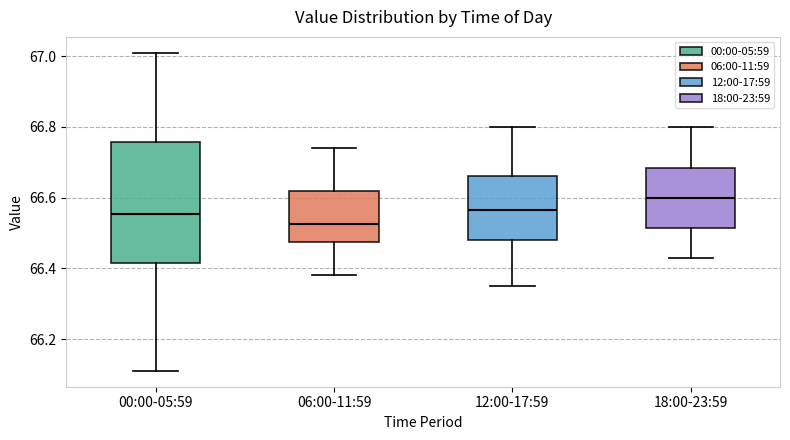

Reading left to right, read every box against the y-axis: the position of its median line, the range the box covers, and the ends of its whiskers. The values are not printed on the chart, so give them approximately, as read against the axis.

00:00-05:59: median 66.56, box 66.42 to 66.76, whiskers 66.12 to 67.02
06:00-11:59: median 66.52, box 66.48 to 66.62, whiskers 66.38 to 66.74
12:00-17:59: median 66.56, box 66.48 to 66.66, whiskers 66.36 to 66.80
18:00-23:59: median 66.60, box 66.52 to 66.68, whiskers 66.44 to 66.80